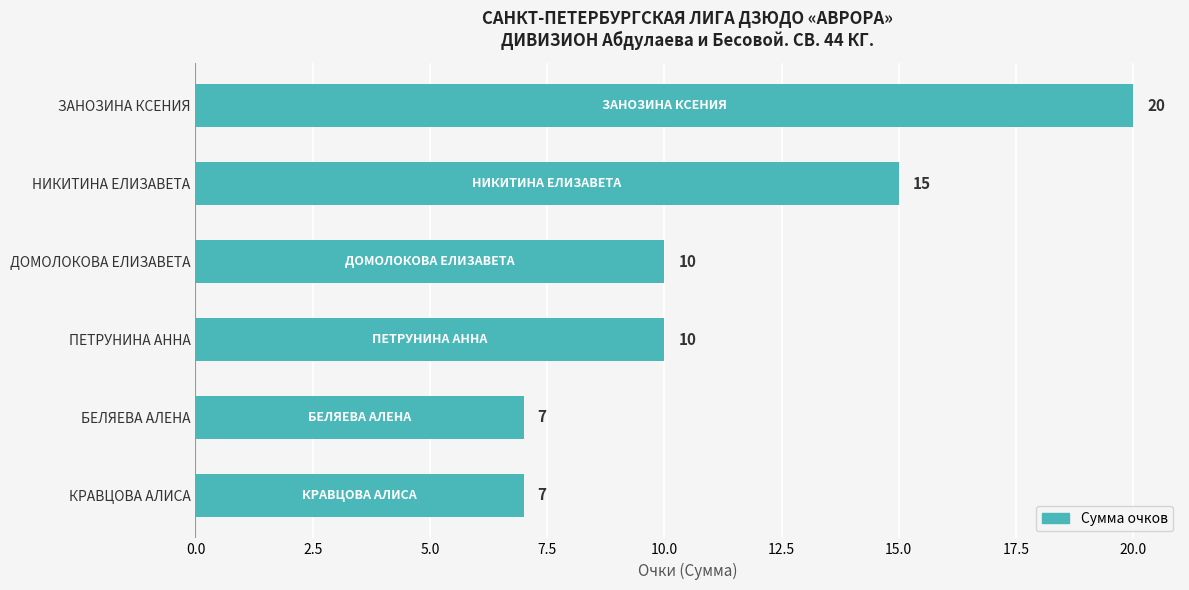

Between ДОМОЛОКОВА ЕЛИЗАВЕТА and НИКИТИНА ЕЛИЗАВЕТА, which is larger?

НИКИТИНА ЕЛИЗАВЕТА